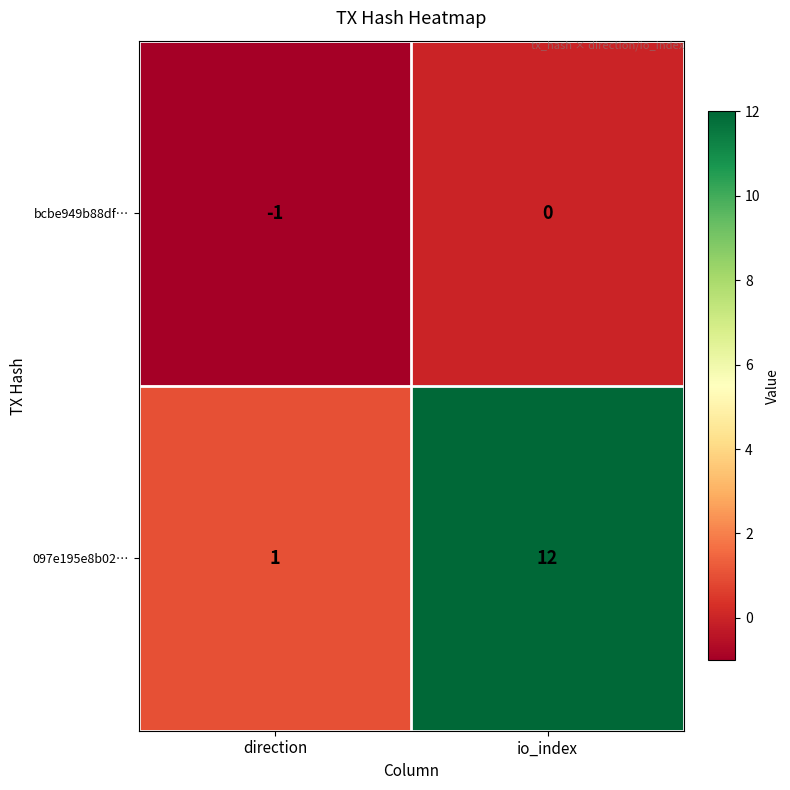

Read the 097e195e8b02… value at io_index, to the nearest 10.

10